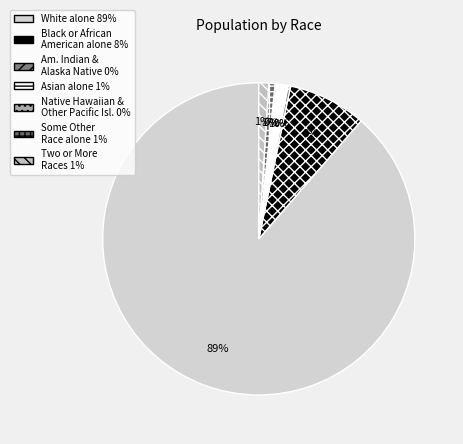

Which category has the smallest portion of the pie?

Native Hawaiian and Other Pacific Islander